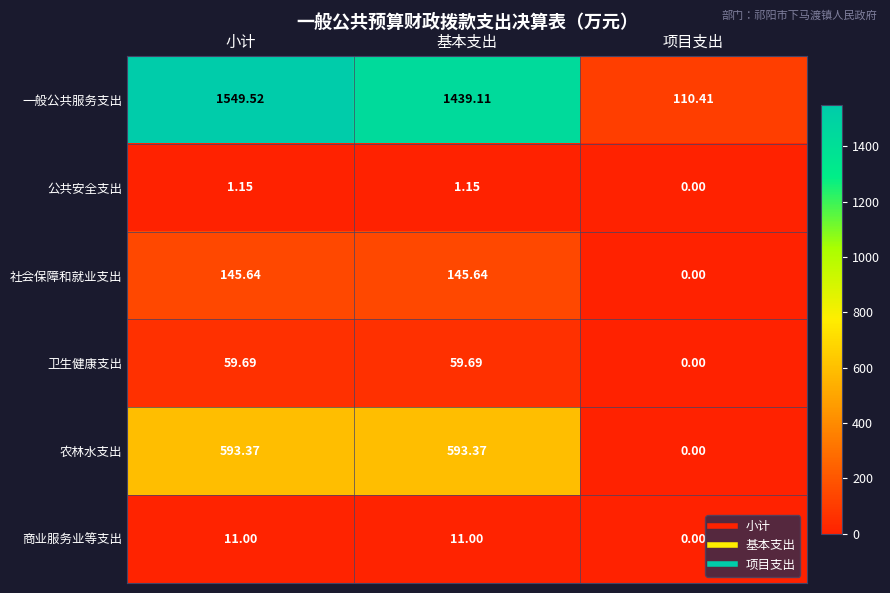

Which label corresponds to the smallest value in the chart?

项目支出